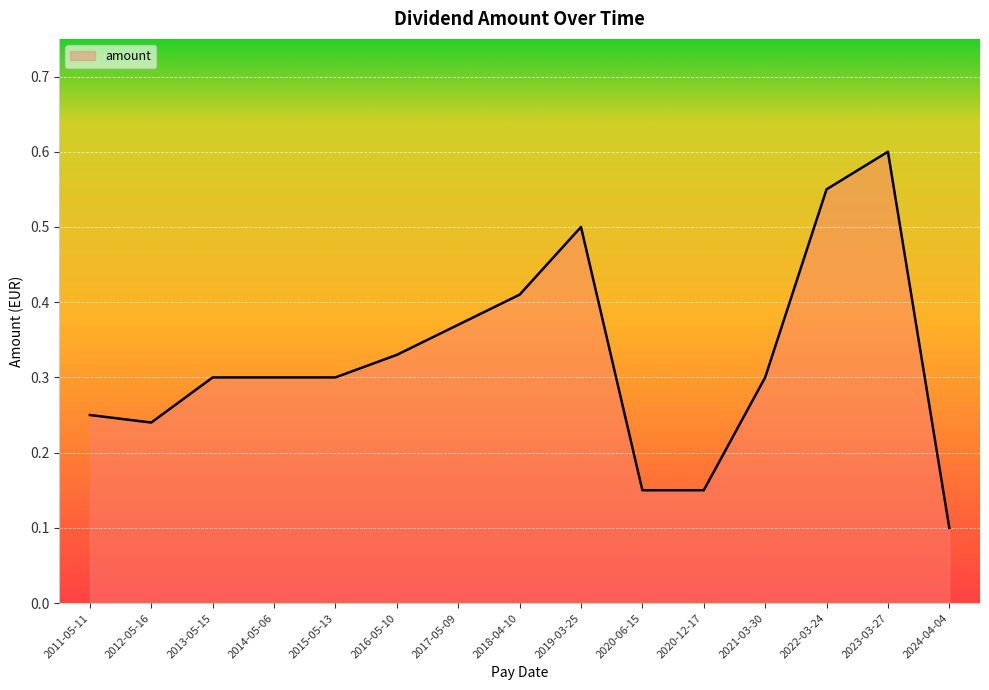

Which has a higher value, 2011-05-11 or 2023-03-27?

2023-03-27